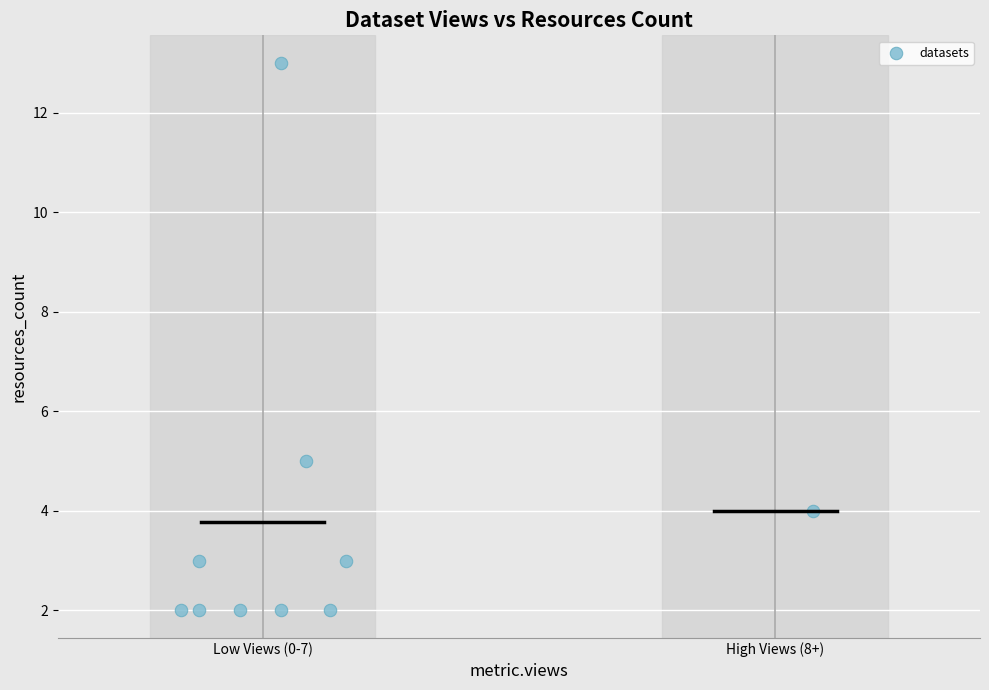

What Y value in the scatter plot is closest to 7?

5